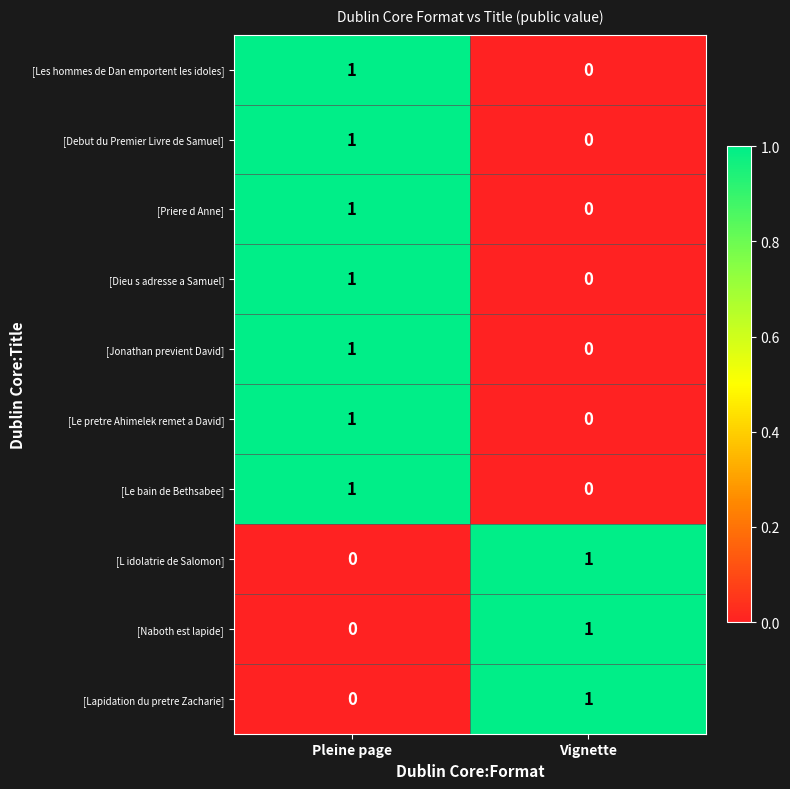

At which label is [Debut du Premier Livre de Samuel] closest to 0?

Vignette